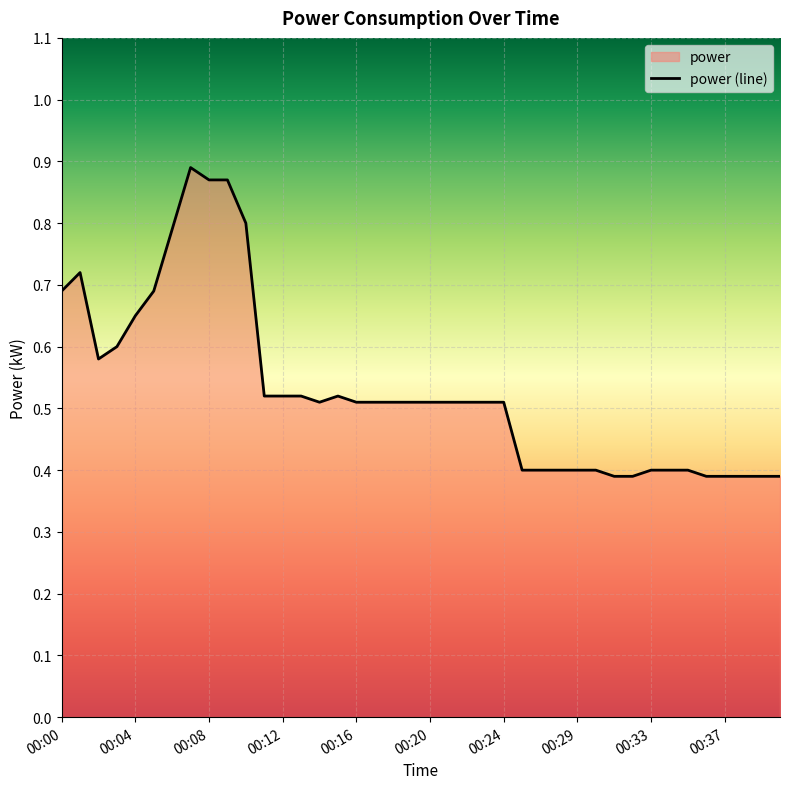

Reading right to left, list all the values displayed in this chart.

00:40=0.4	00:39=0.4	00:38=0.4	00:37=0.4	00:36=0.4	00:35=0.4	00:34=0.4	00:33=0.4	00:32=0.4	00:31=0.4	00:30=0.4	00:29=0.4	00:27=0.4	00:26=0.4	00:25=0.4	00:24=0.5	00:23=0.5	00:22=0.5	00:21=0.5	00:20=0.5	00:19=0.5	00:18=0.5	00:17=0.5	00:16=0.5	00:15=0.5	00:14=0.5	00:13=0.5	00:12=0.5	00:11=0.5	00:10=0.8	00:09=0.9	00:08=0.9	00:07=0.9	00:06=0.8	00:05=0.7	00:04=0.7	00:03=0.6	00:02=0.6	00:01=0.7	00:00=0.7